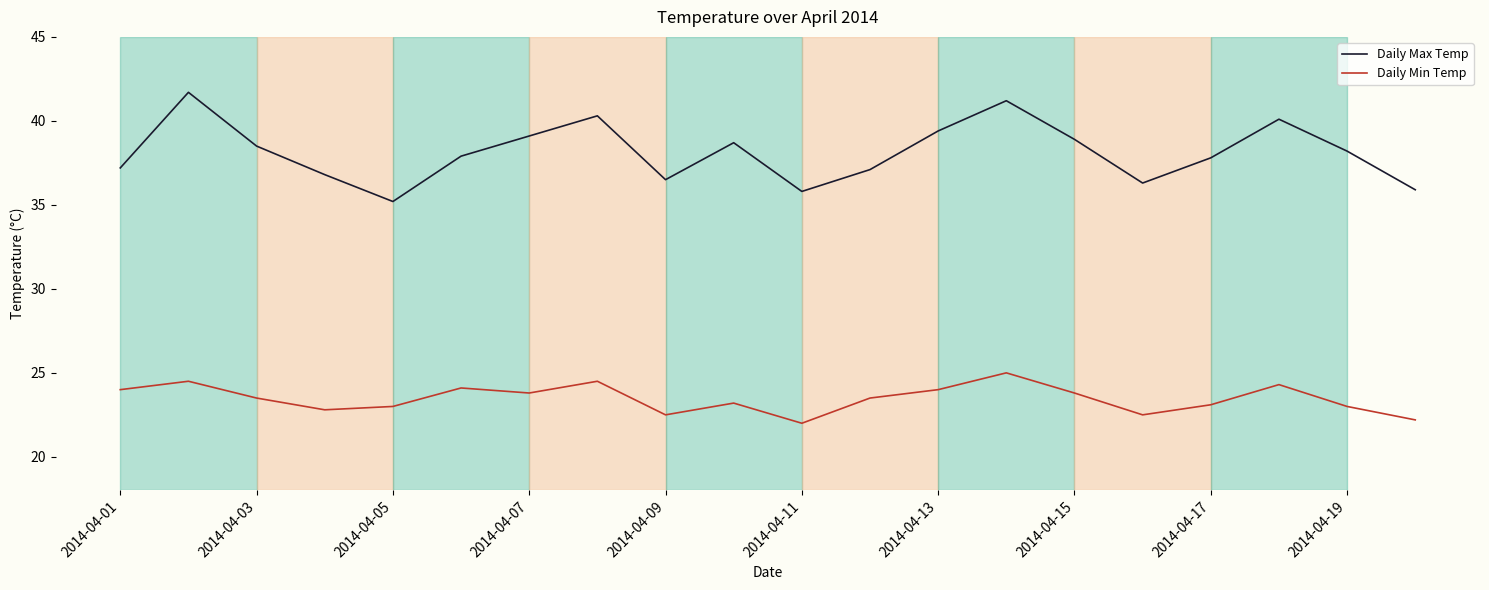

What is the highest value of the Daily Min Temp series?

25.0